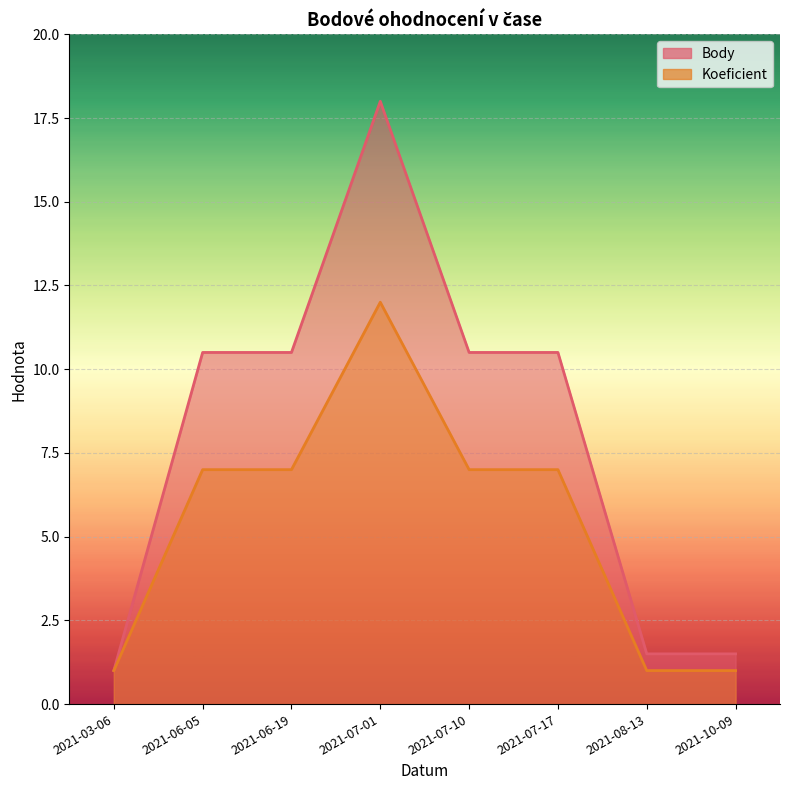

True or false: Body and Koeficient intersect in this chart.

False